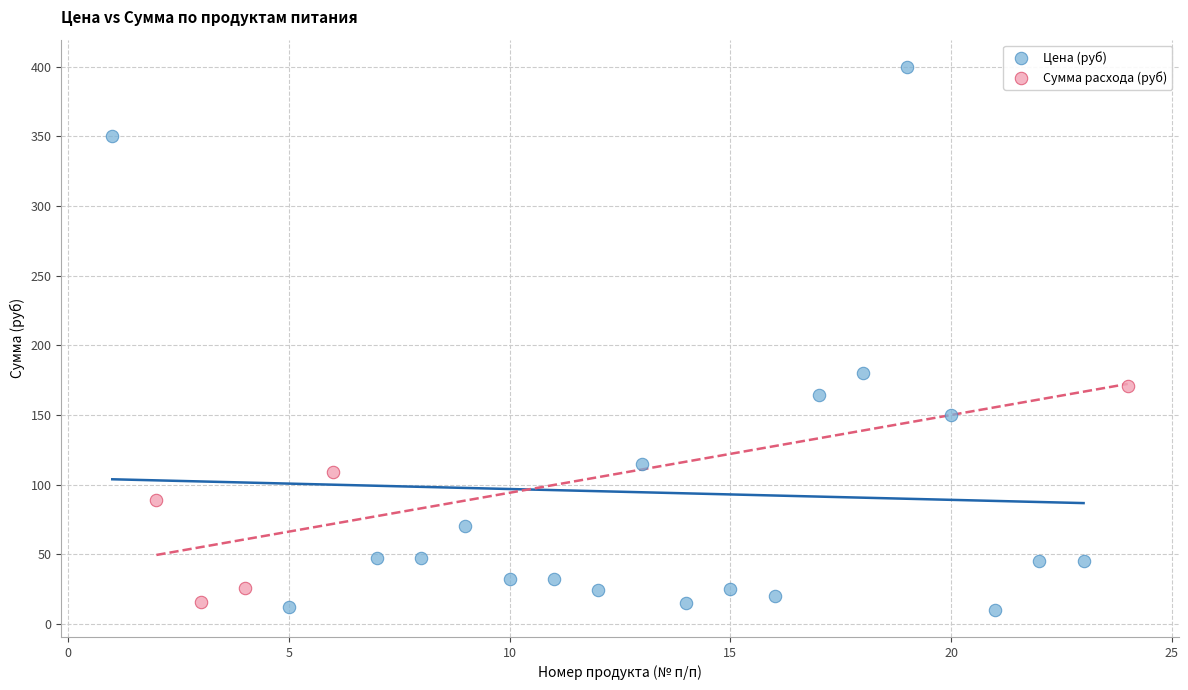

Which series reaches the minimum Y coordinate?

Цена (руб)